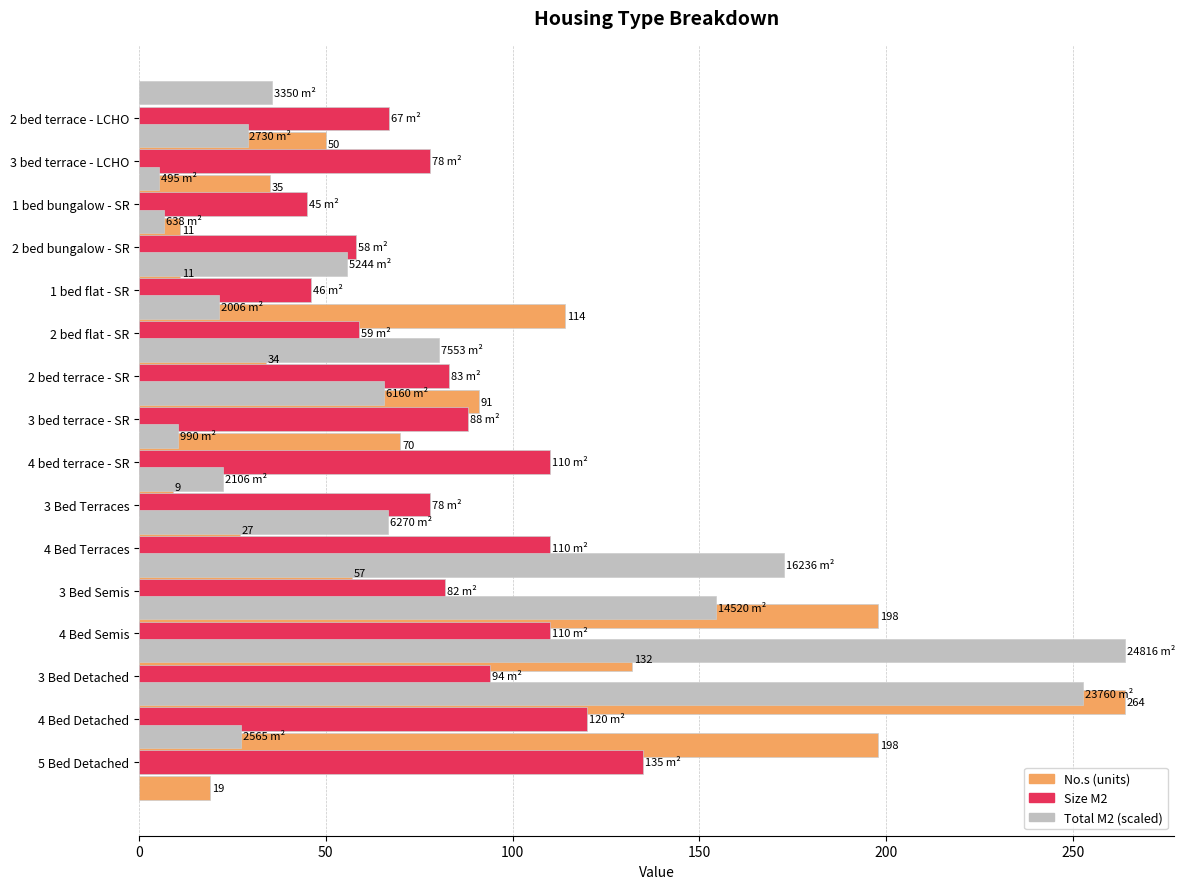

Which series has the largest total across all categories?

Size M2